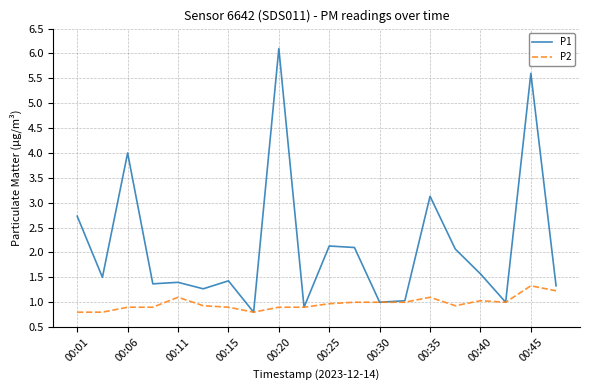

Which series has the largest range (max minus min)?

P1